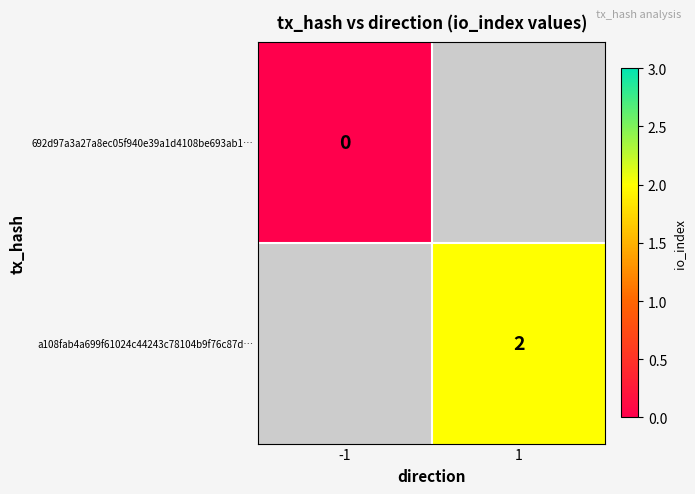

At how many categories does at least one series exceed 1?

1